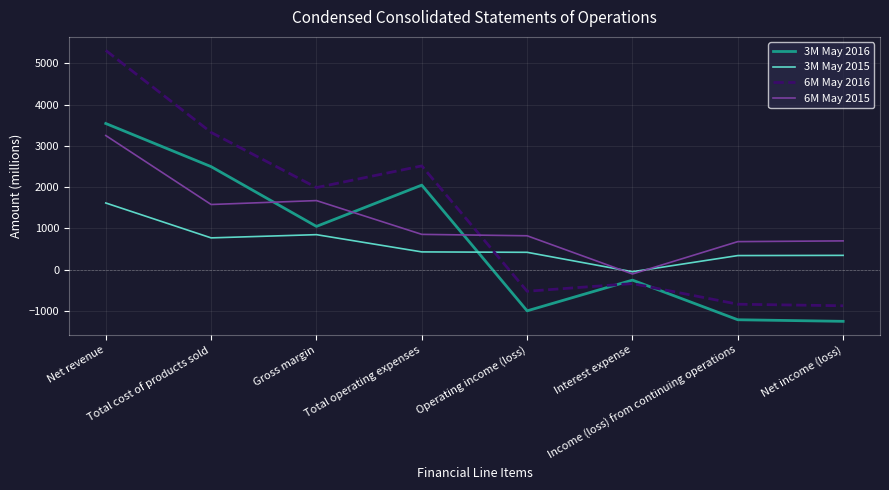

Which series has the widest spread of values?

6M May 2016